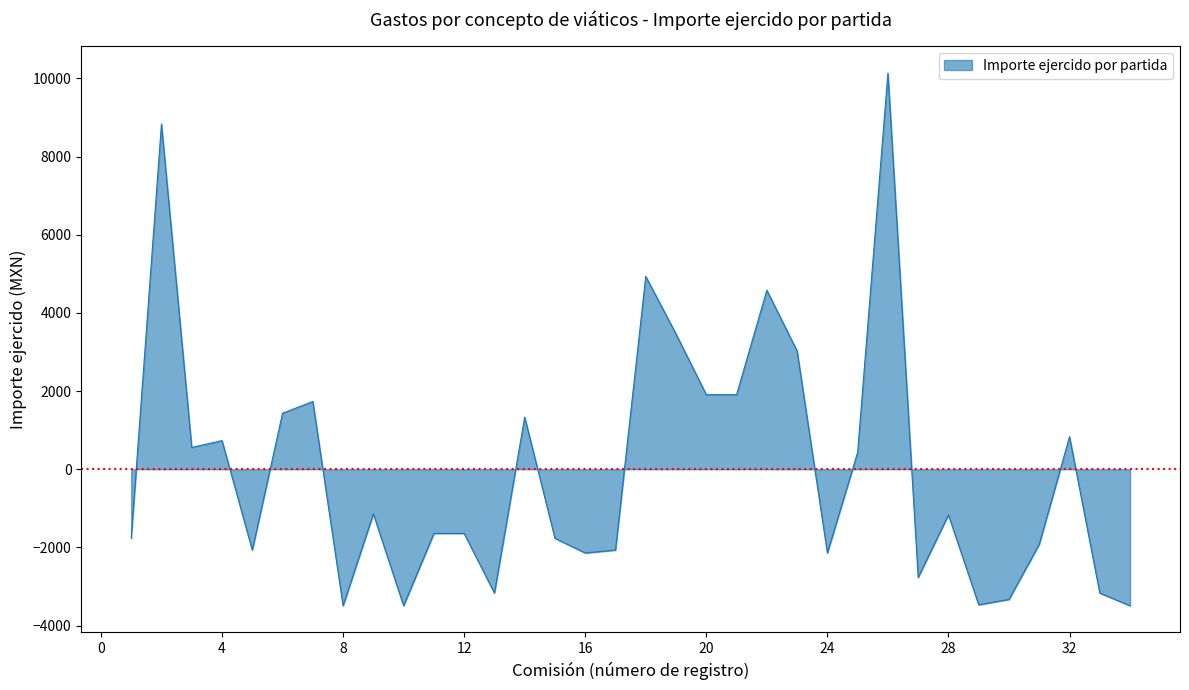

What is the minimum value shown in the chart?

-3491.9